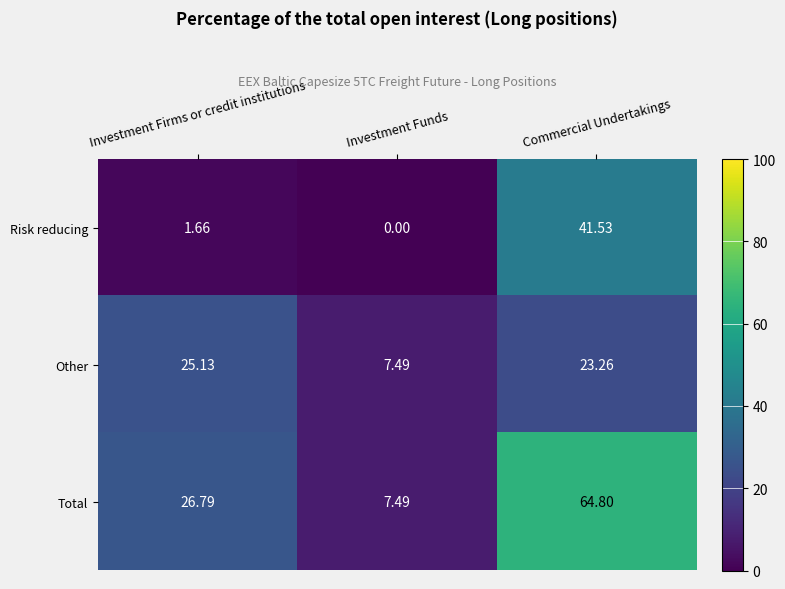

Rank the series by their average value, from lowest to highest.

Risk reducing, Other, Total